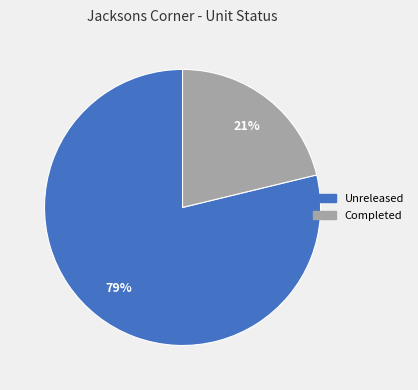

Does any single category account for the majority?

Yes